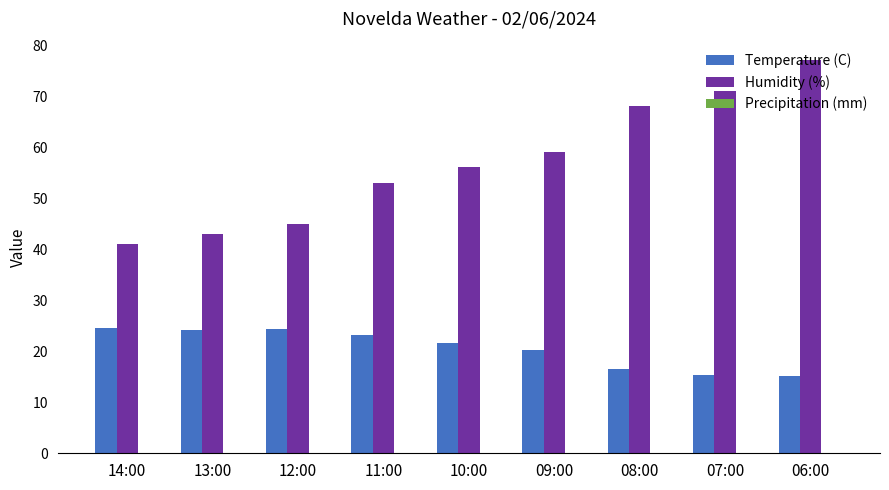

Rank the categories by Humidity (%) value from highest to lowest.

06:00, 07:00, 08:00, 09:00, 10:00, 11:00, 12:00, 13:00, 14:00